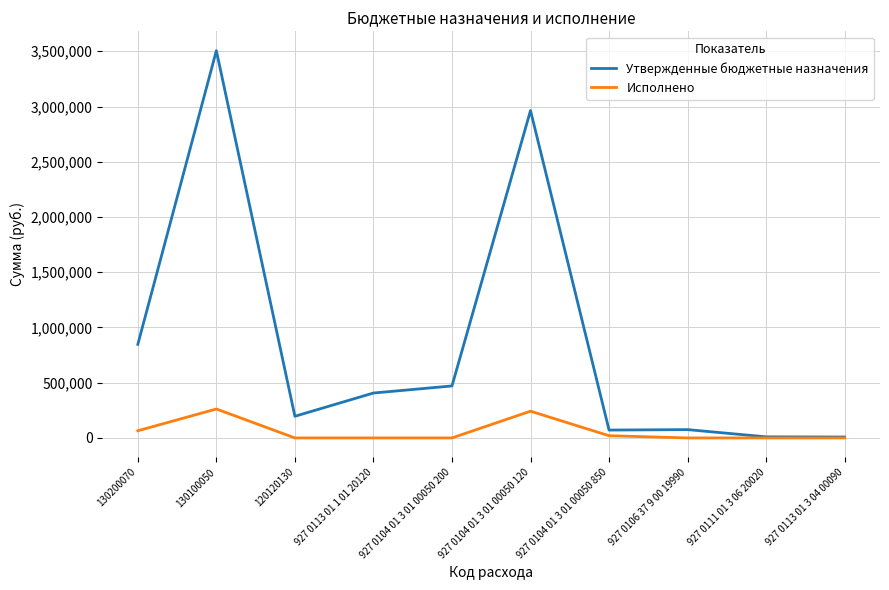

At which label is Утвержденные бюджетные назначения closest to 1756802?

130200070